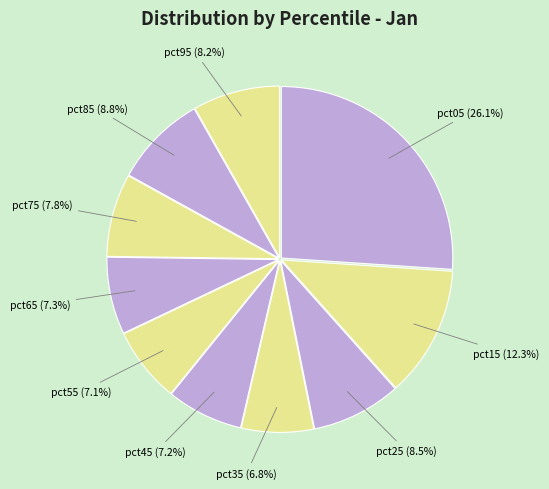

The pct45 slice represents 7% of the pie. True or false?

True